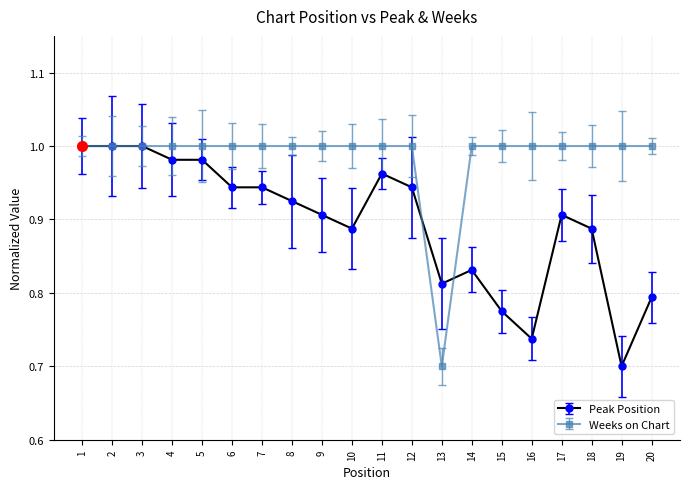

Is the value of Weeks on Chart at 13 greater than the value of Peak Position at 18?

No